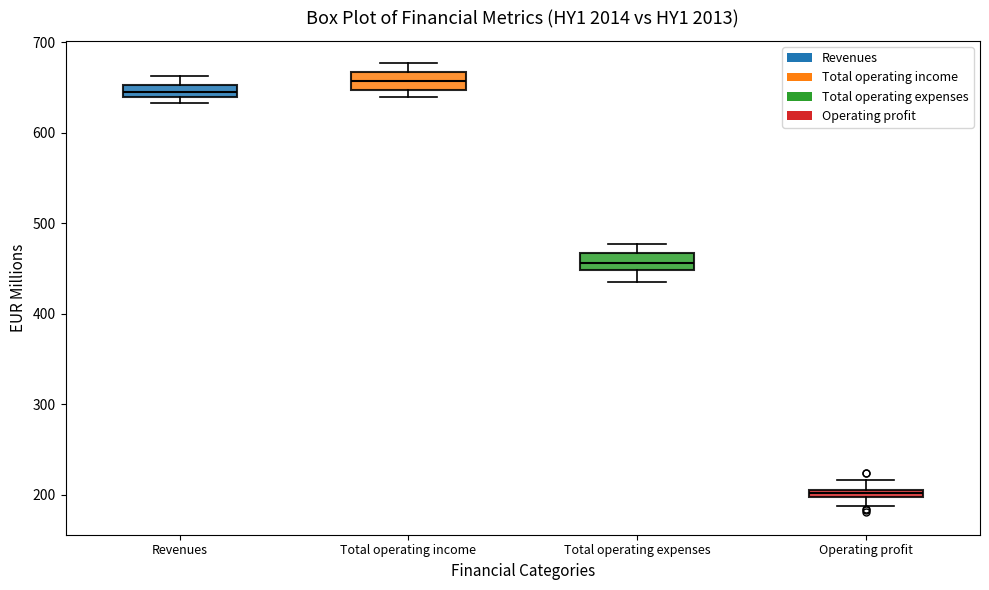

Which box has the highest median line?

Total operating income